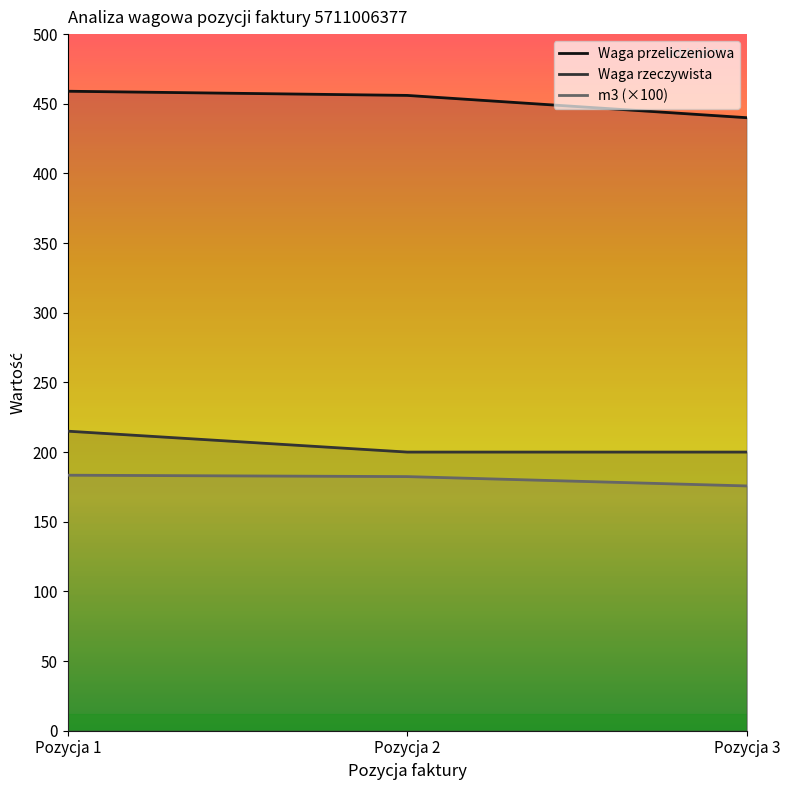

What is the value of the Waga przeliczeniowa point at the 3rd from the left?

440.0